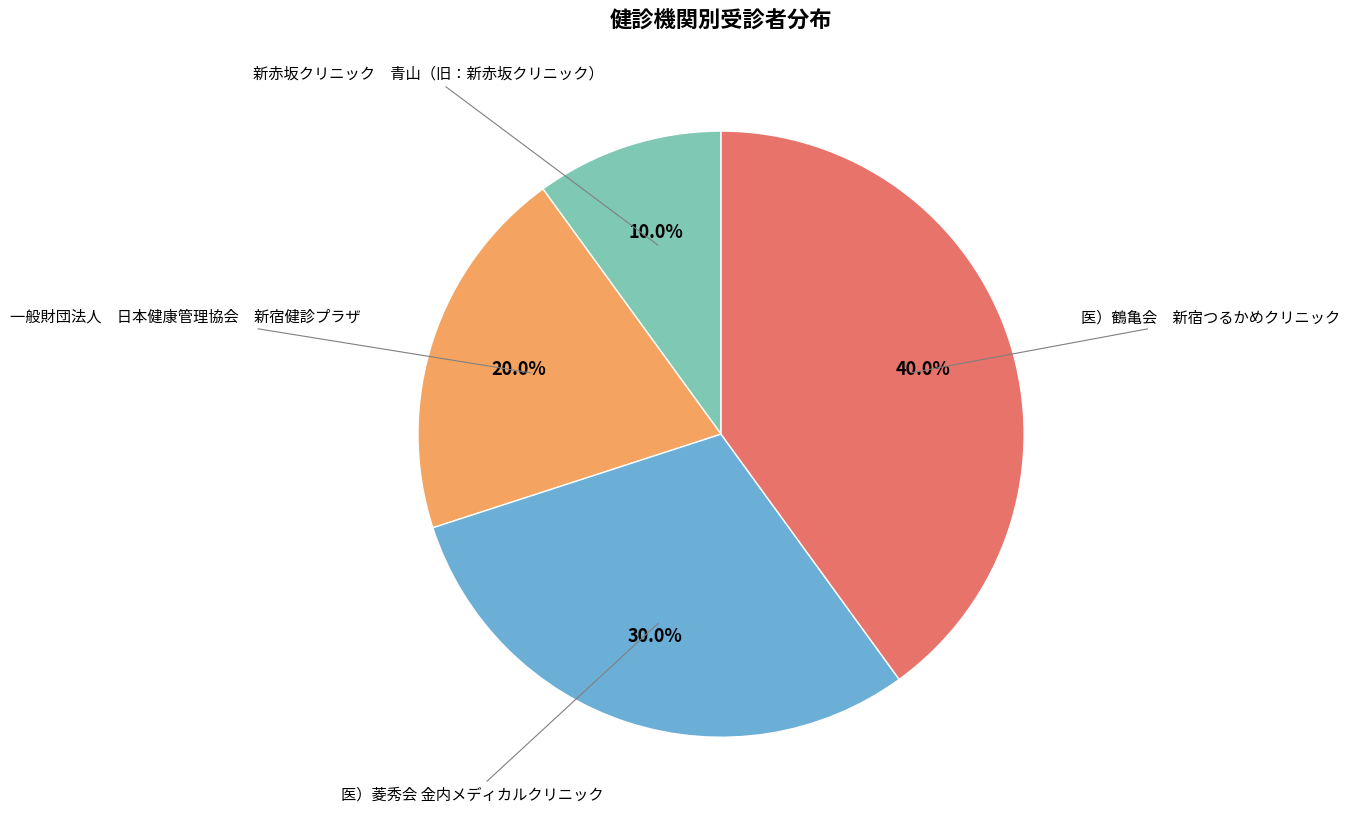

Count the number of slices in the pie.

4